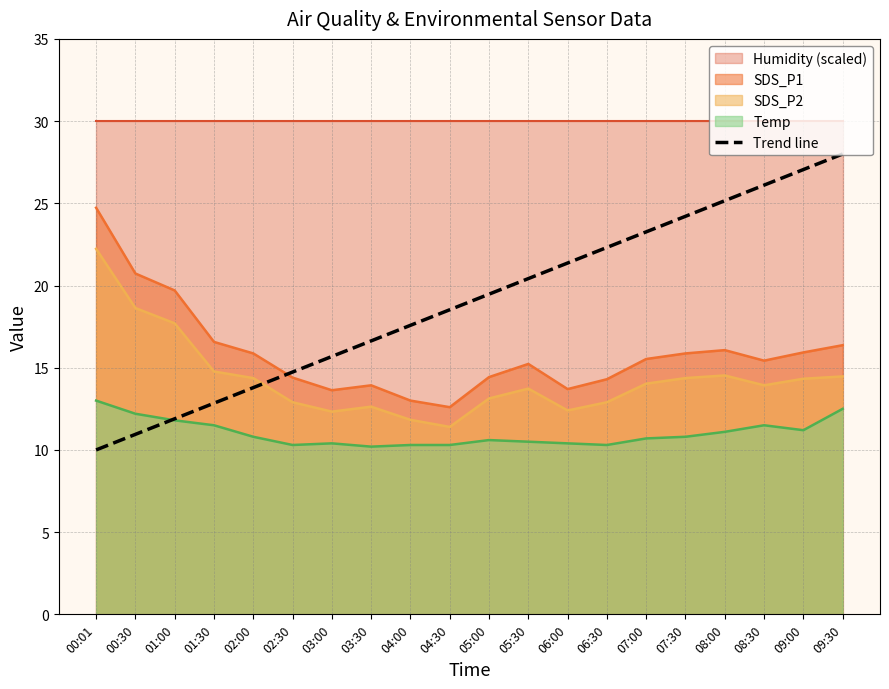

What is the label of the 5th point from the right?

07:30